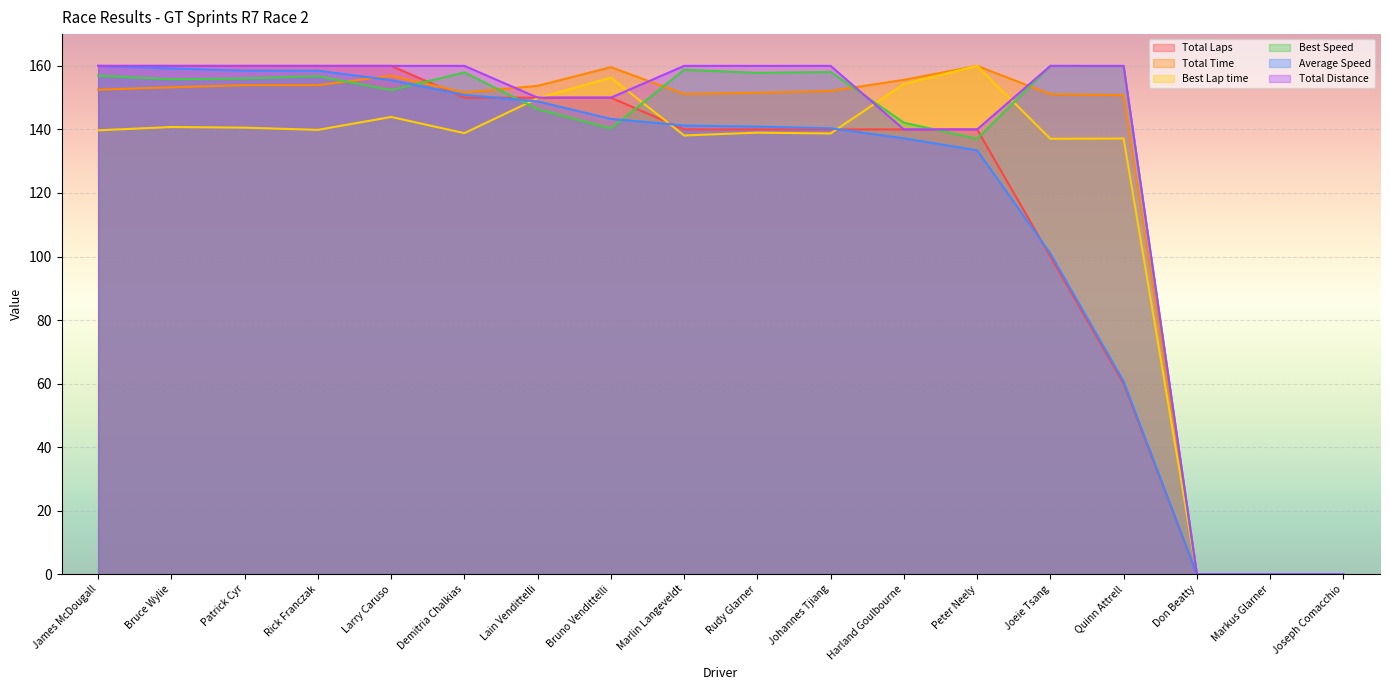

Rank the series at Larry Caruso from lowest to highest value.

Best Lap time, Best Speed, Average Speed, Total Time, Total Laps, Total Distance